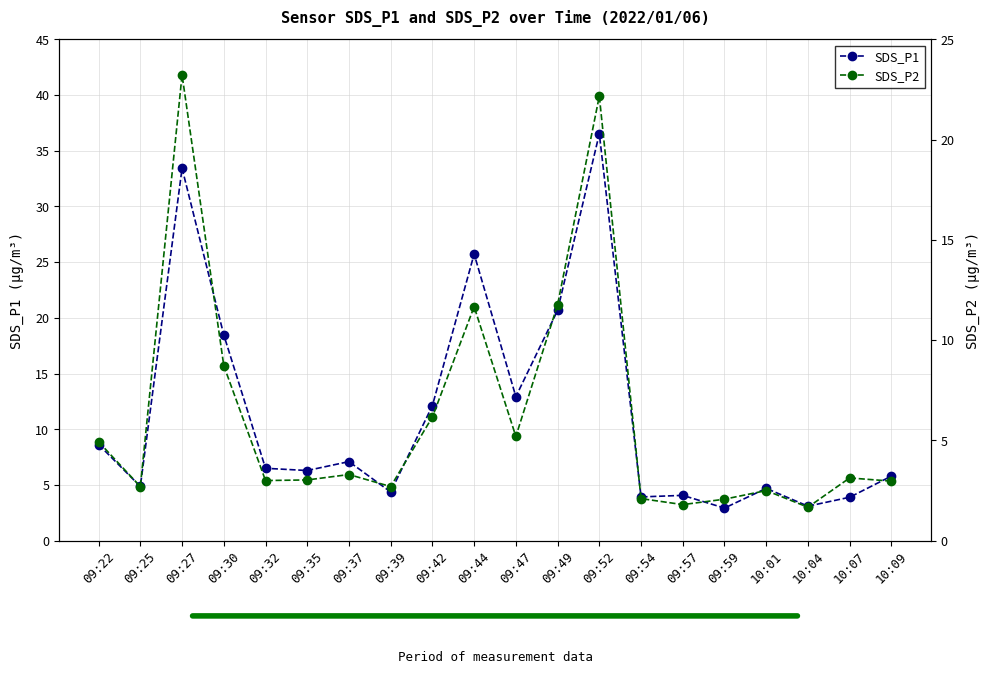

Is it true that SDS_P1 equals 12.2 at 09:52?

False